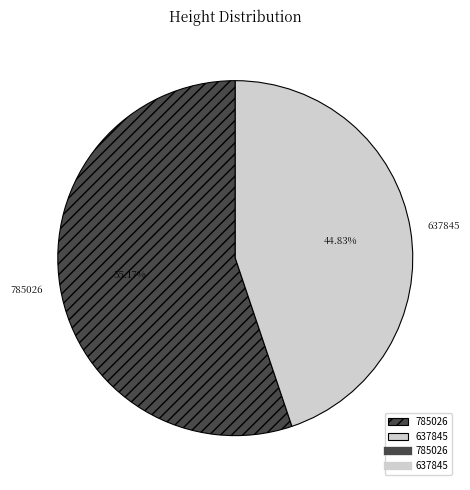

Combined, what portion of the pie is 785026 and 637845?

100.0%